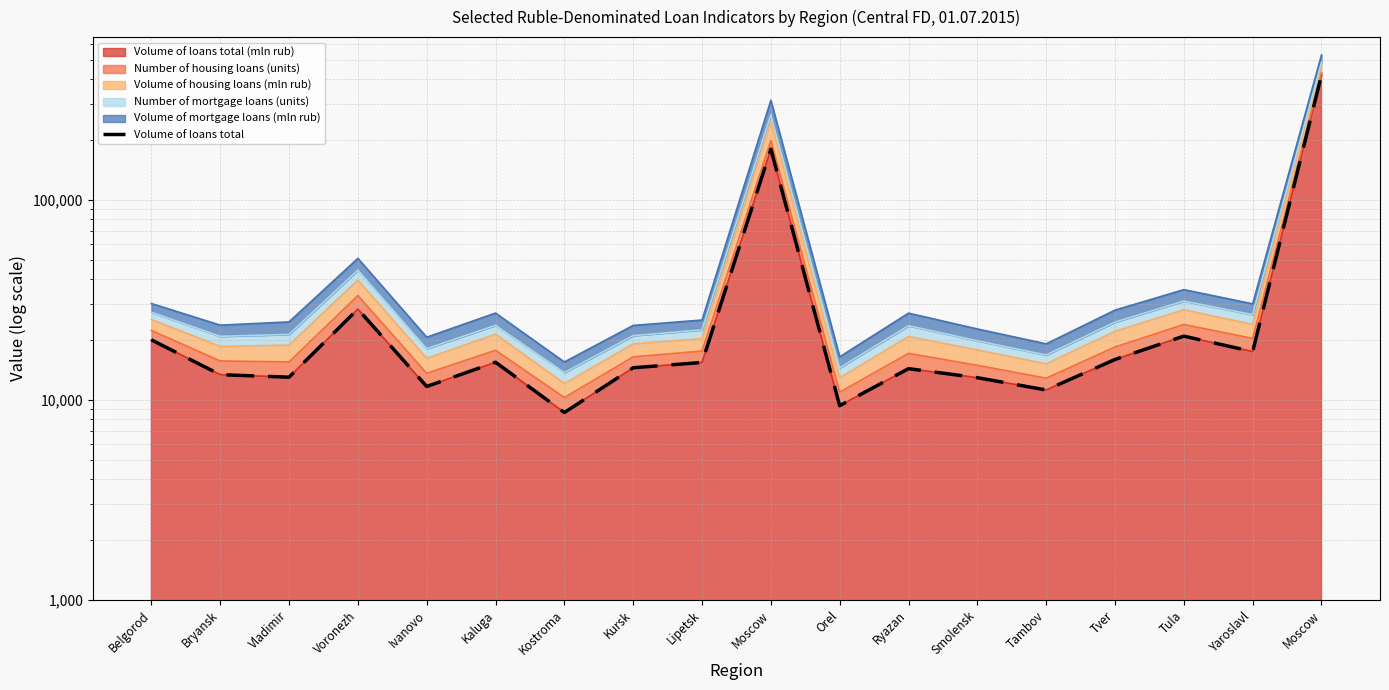

At which category does the chart reach its minimum across all series?

Kostroma